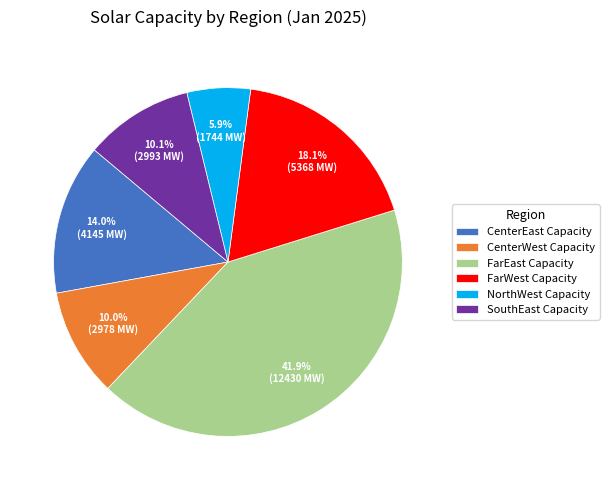

What percentage is the FarEast Capacity slice, to the nearest percent?

42%